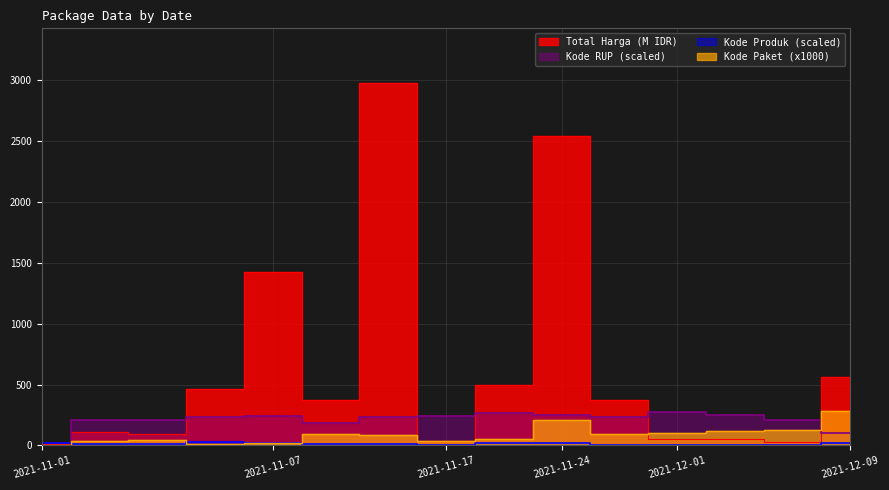

Between which two adjacent categories do Kode RUP and Kode Paket first intersect?

2021-12-07 and 2021-12-09